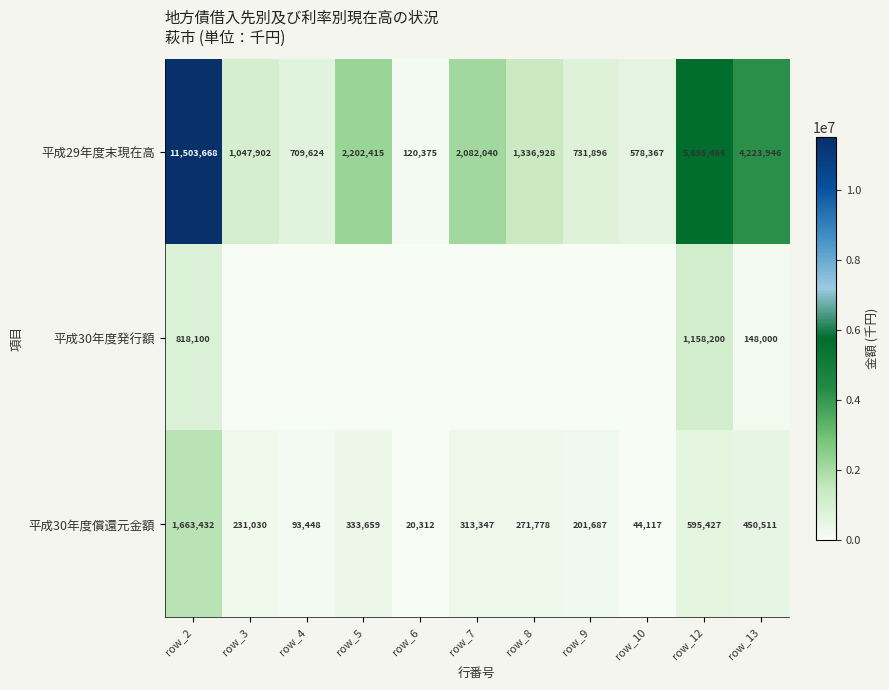

Rank the series by their maximum value, from highest to lowest.

平成29年度末現在高, 平成30年度償還元金額, 平成30年度発行額